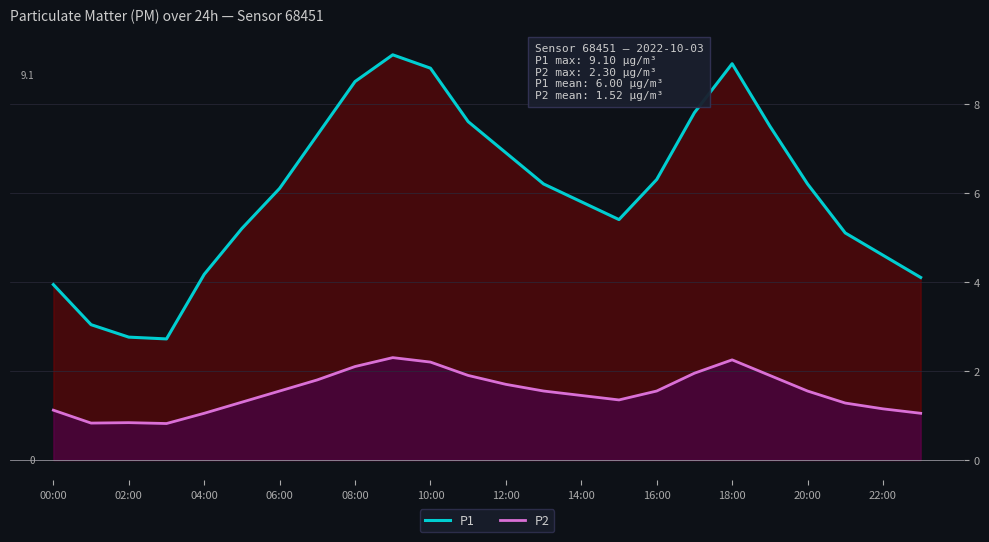

Is the value of P1 at 13 greater than the value of P2 at 23?

Yes